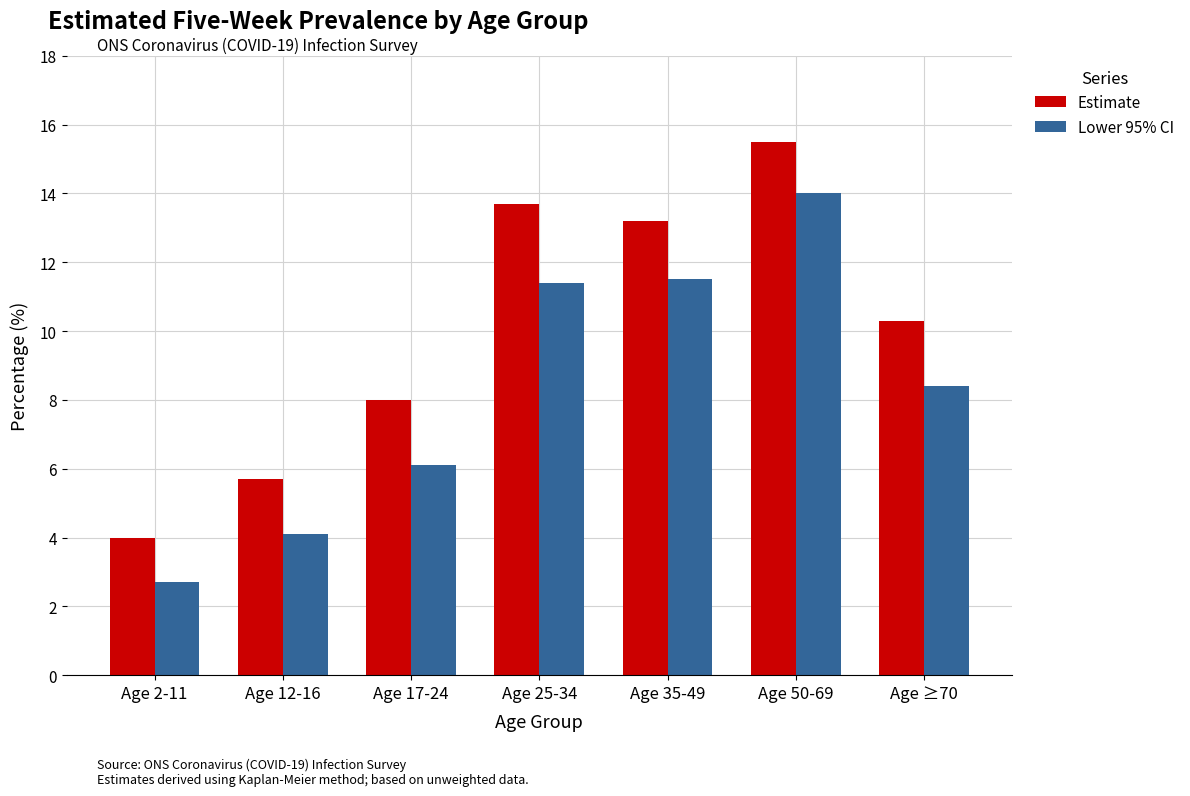

Is the value of Lower 95% CI at Age 35-49 greater than the value of Estimate at Age 17-24?

Yes